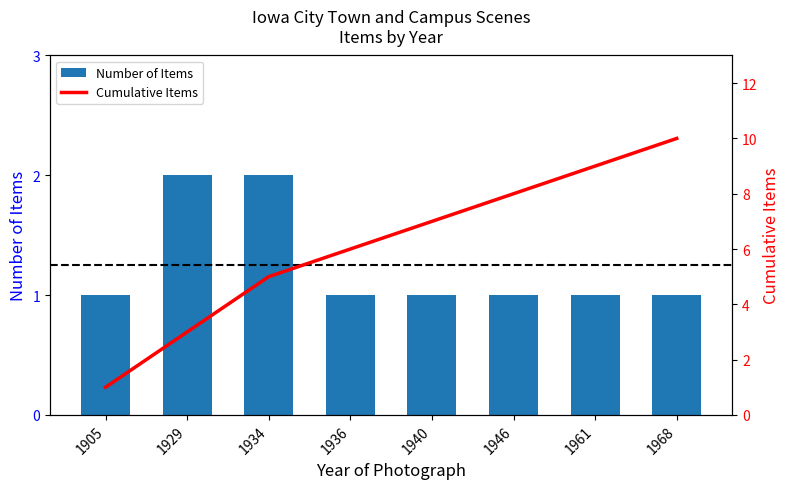

The Number of Items series shows 1 at 1940. True or false?

True